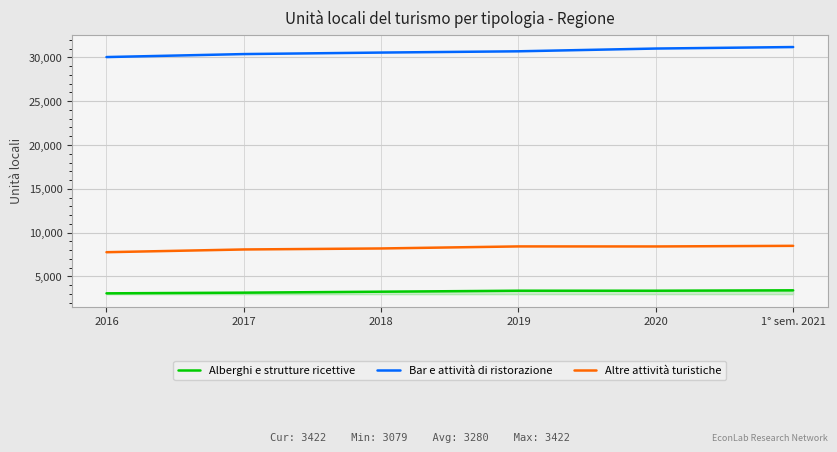

What is the total value across all series at 2016?

40880